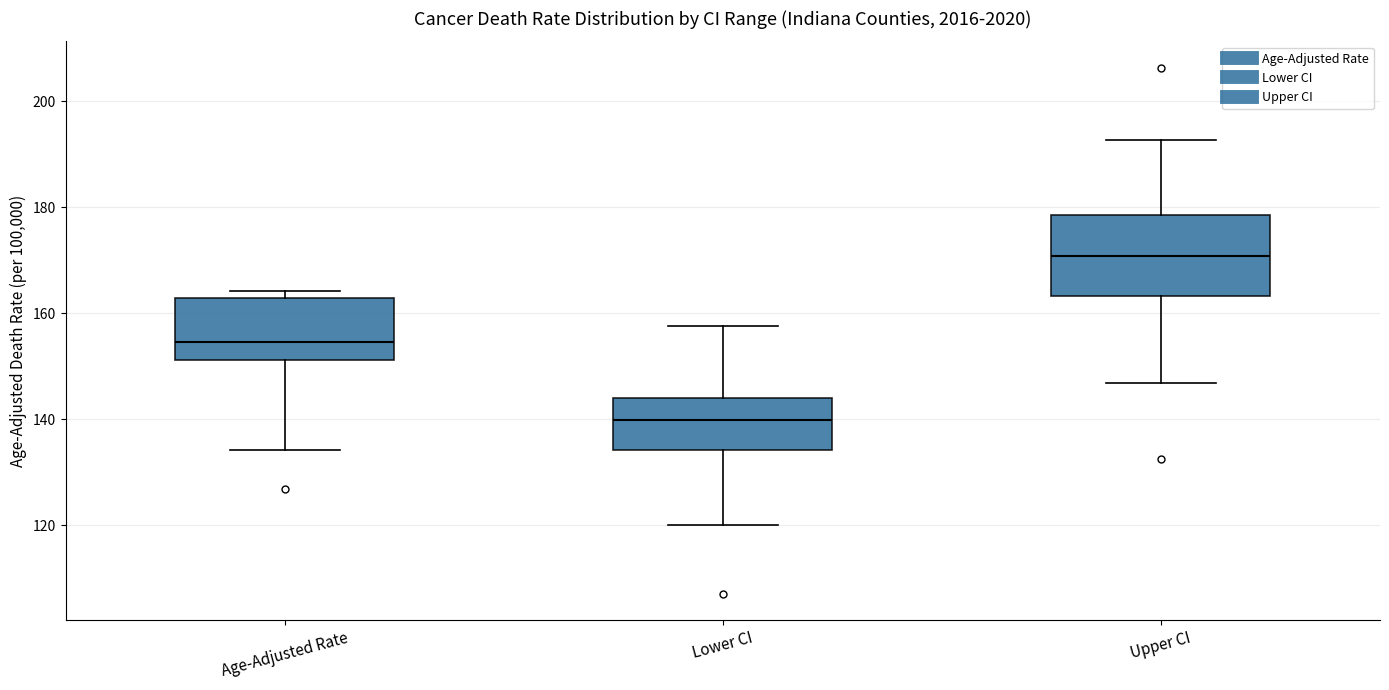

Which box has the highest median line?

Upper CI